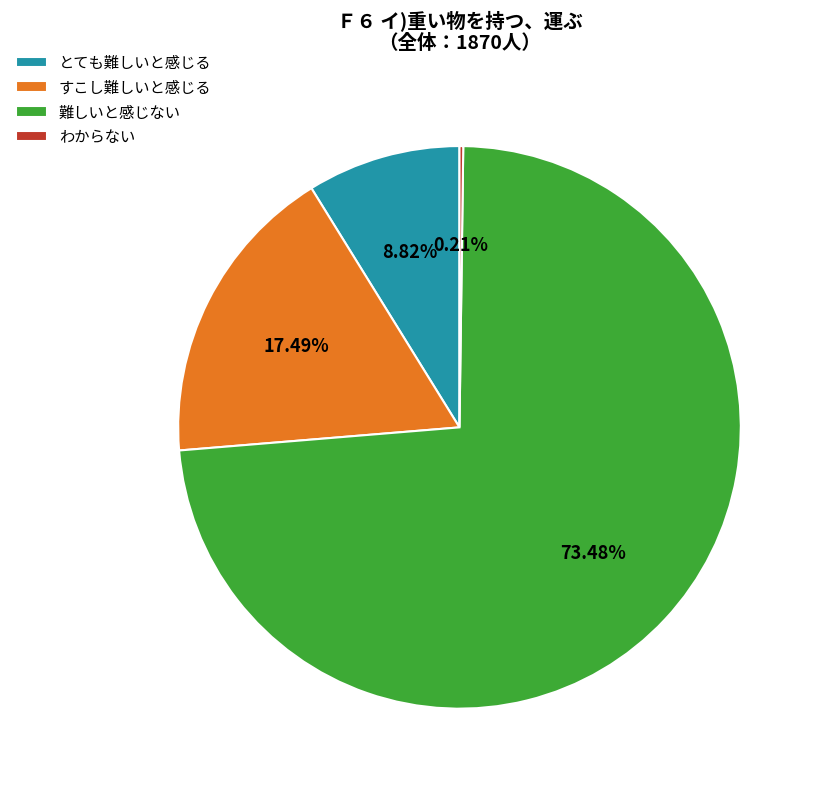

What percentage is the すこし難しいと感じる slice, to the nearest percent?

17%